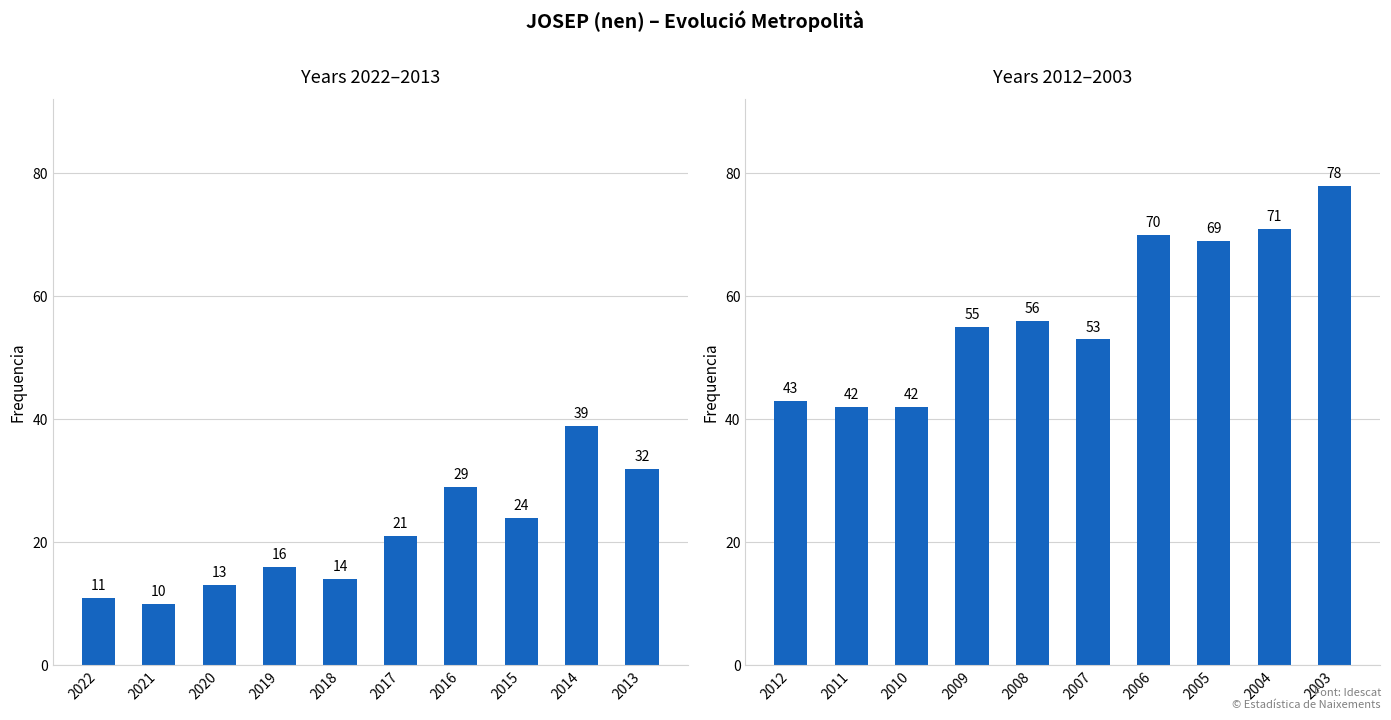

Which label corresponds to the smallest value in the chart?

2011